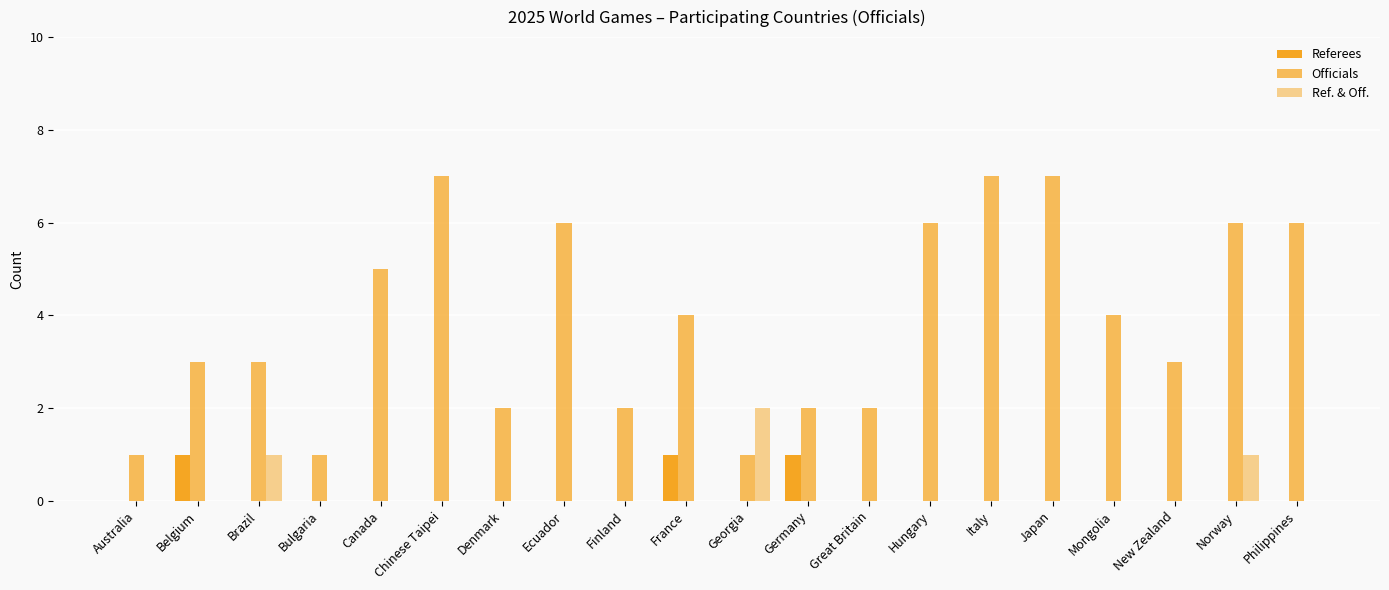

What is the difference between the second highest and second lowest values in the Officials series?

6